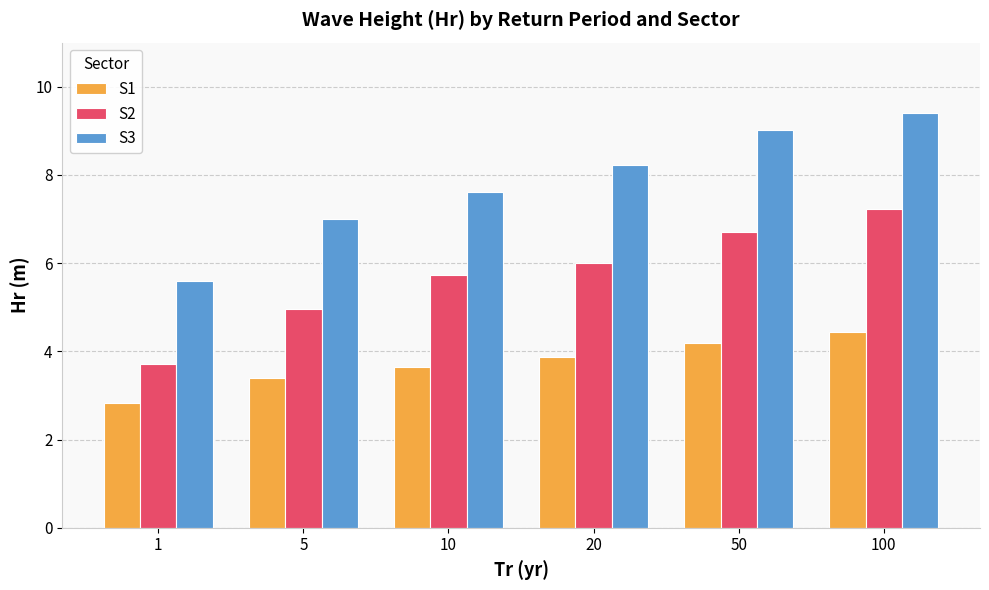

What is the value of the S2 bar at the 5th from the left?

6.7